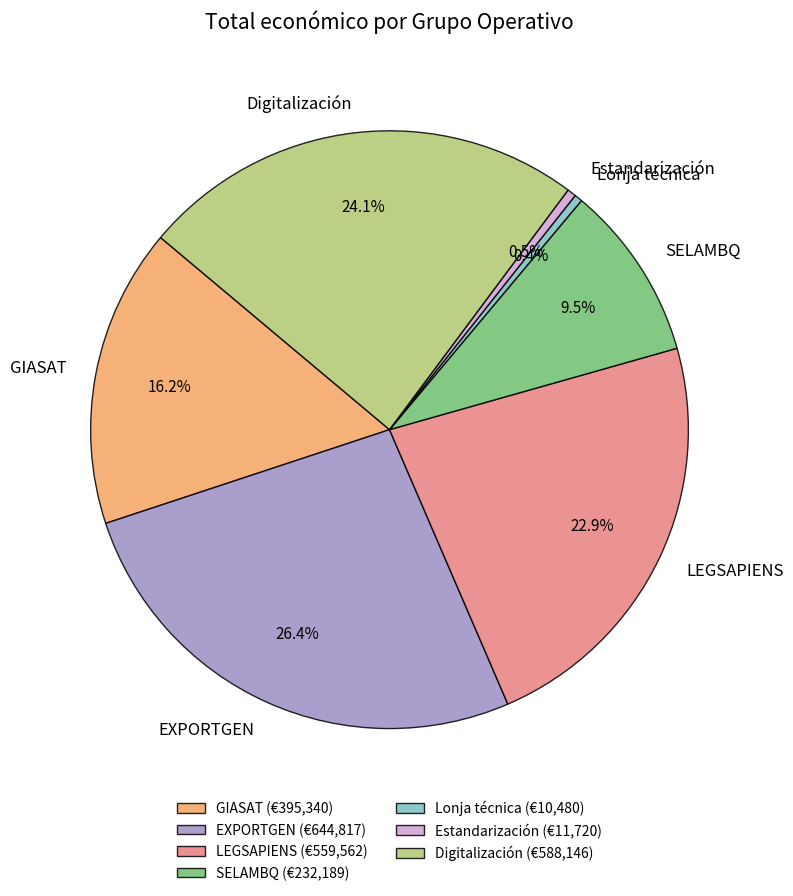

Approximately how many times larger is the value at SELAMBQ compared to Estandarización?

19.8